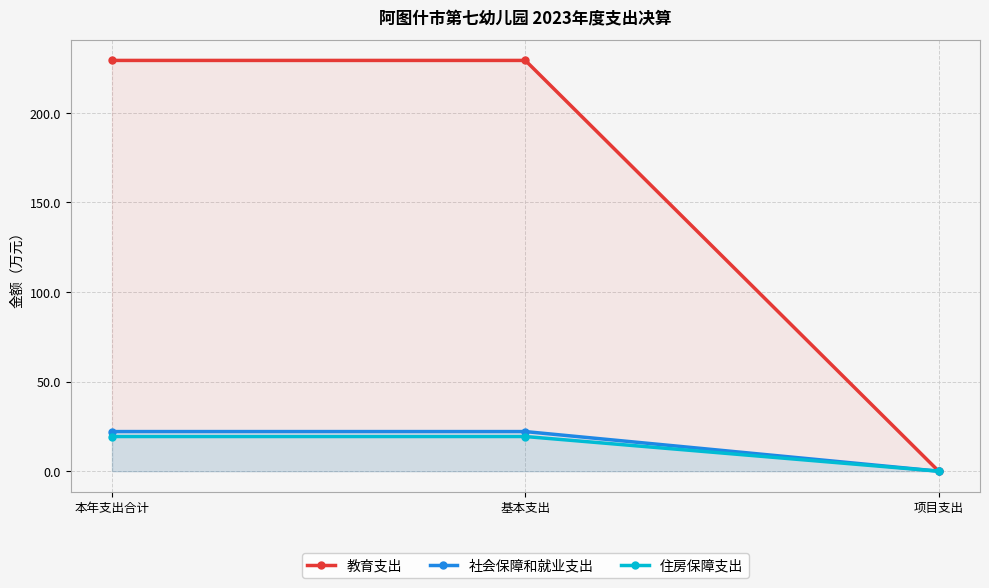

Is the value of 教育支出 at 本年支出合计 greater than the value of 社会保障和就业支出 at 项目支出?

Yes